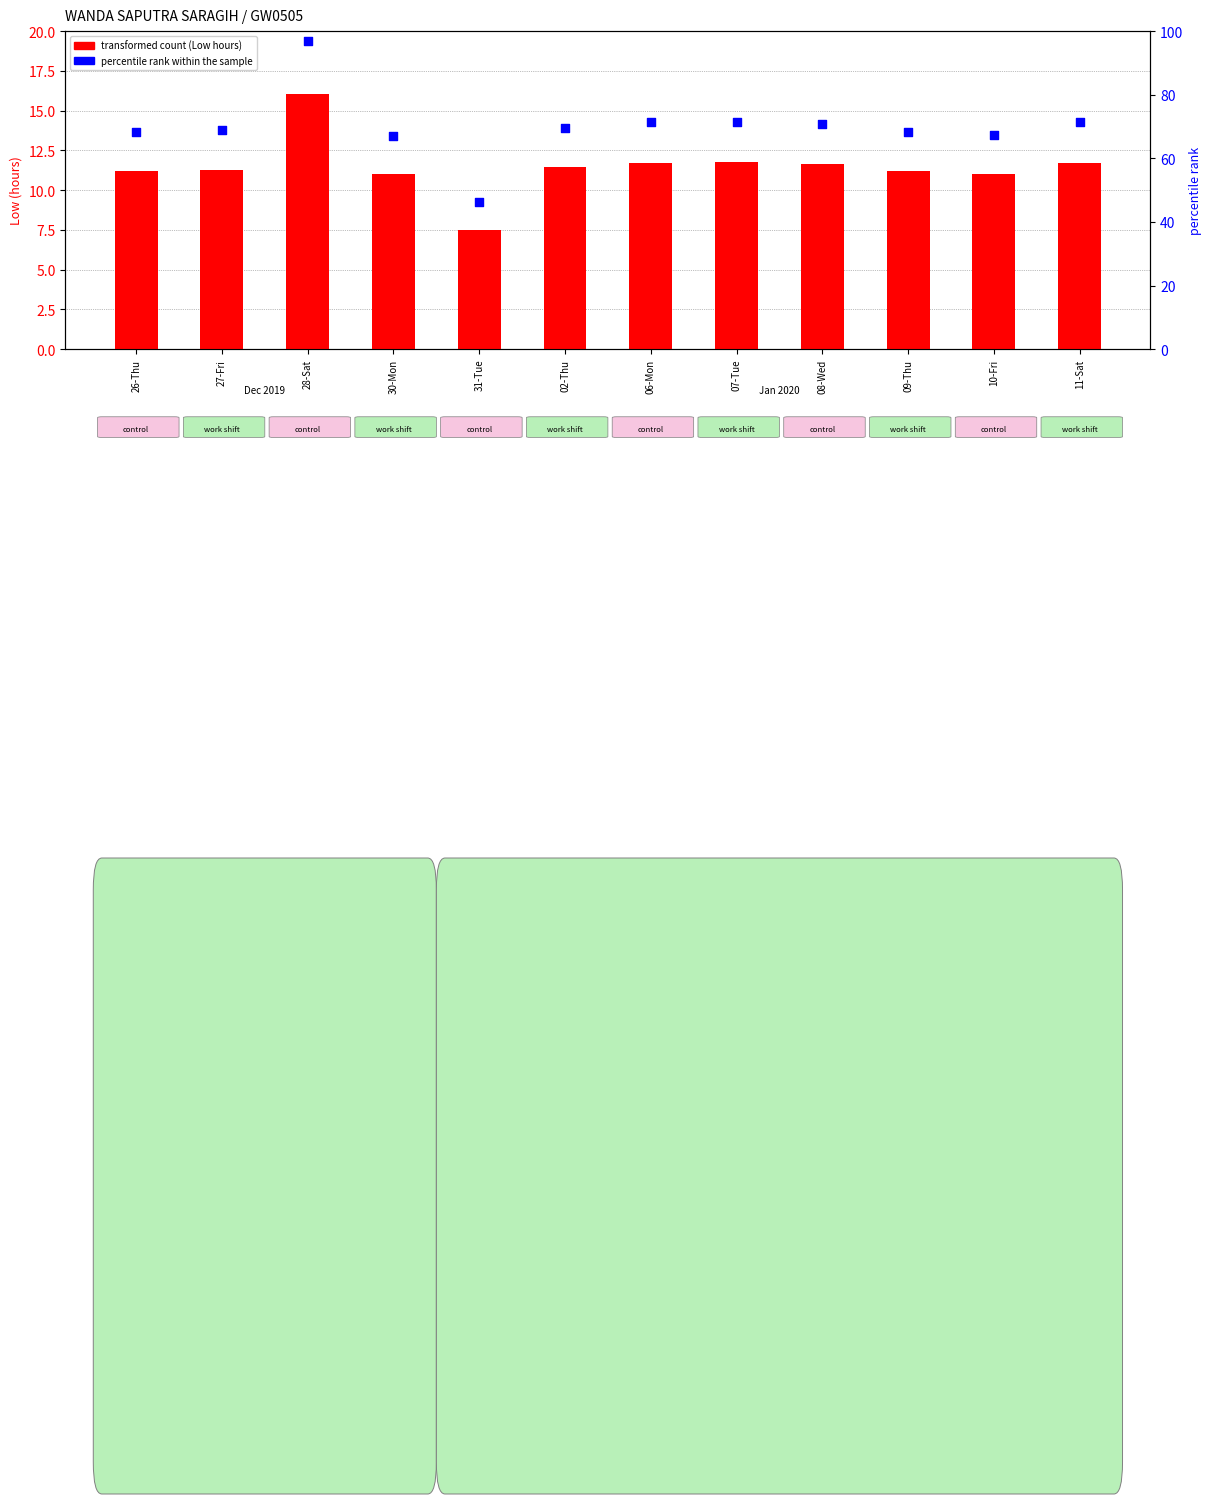

At how many categories does at least one series exceed 14?

12